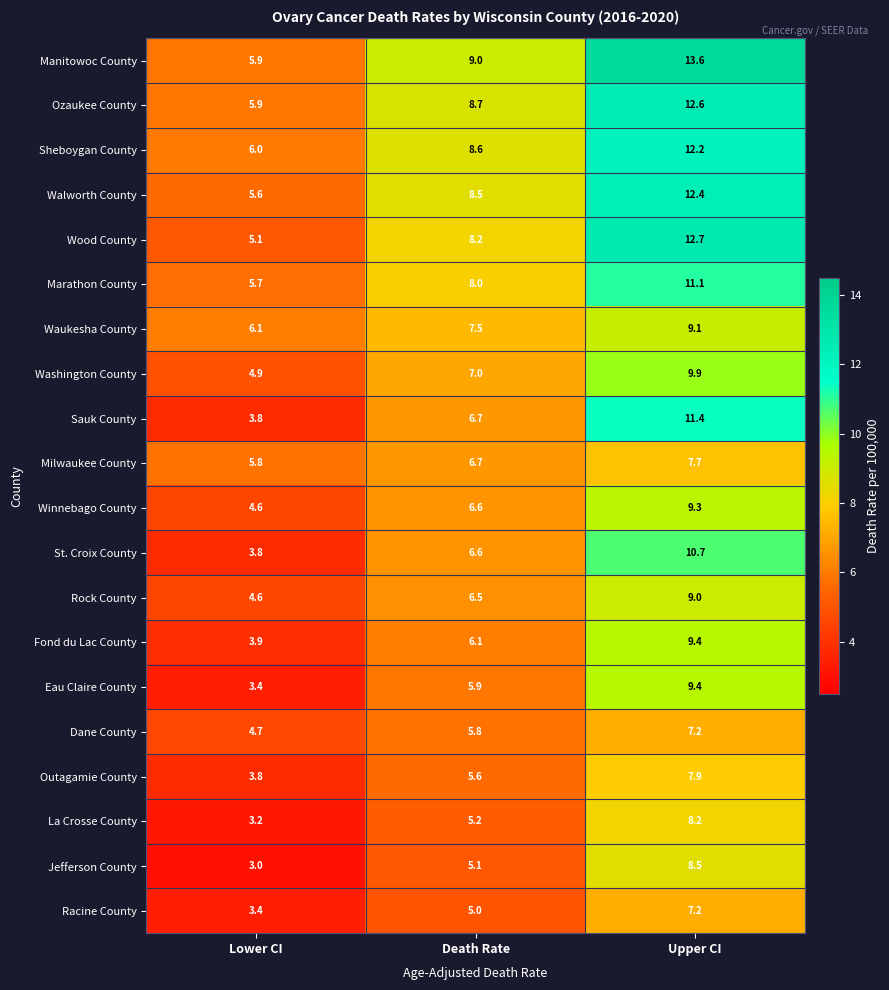

Which series has the largest total across all categories?

Manitowoc County